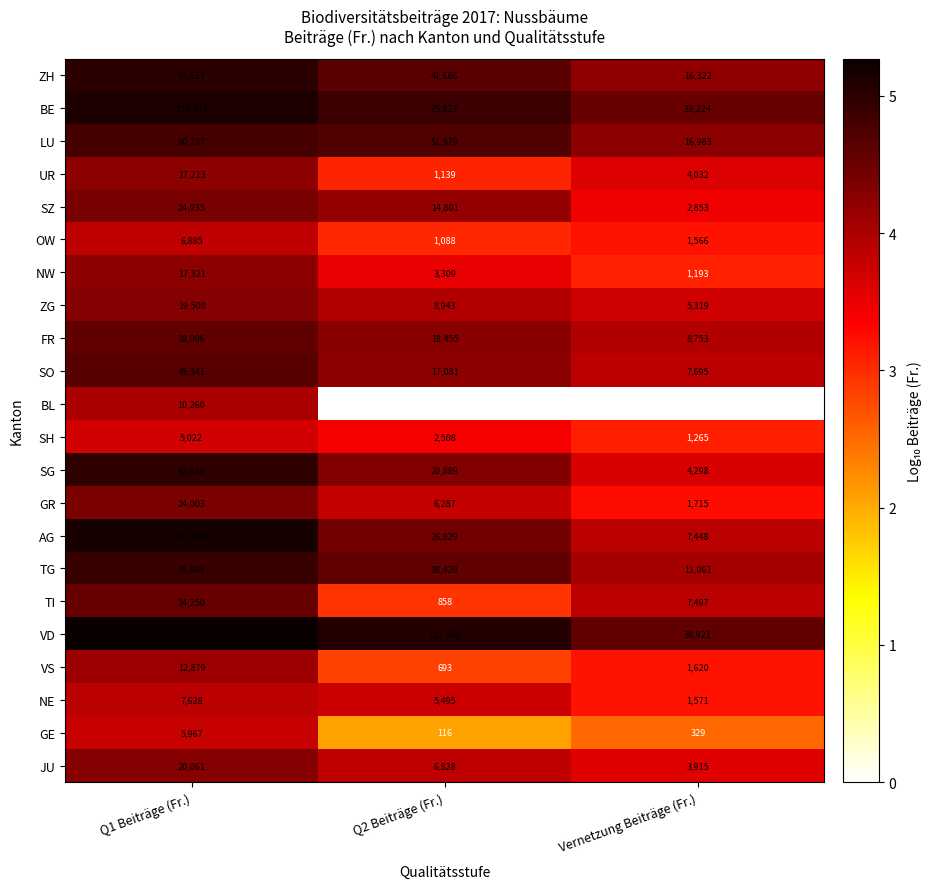

How many NW values are between 1193 and 17321?

3